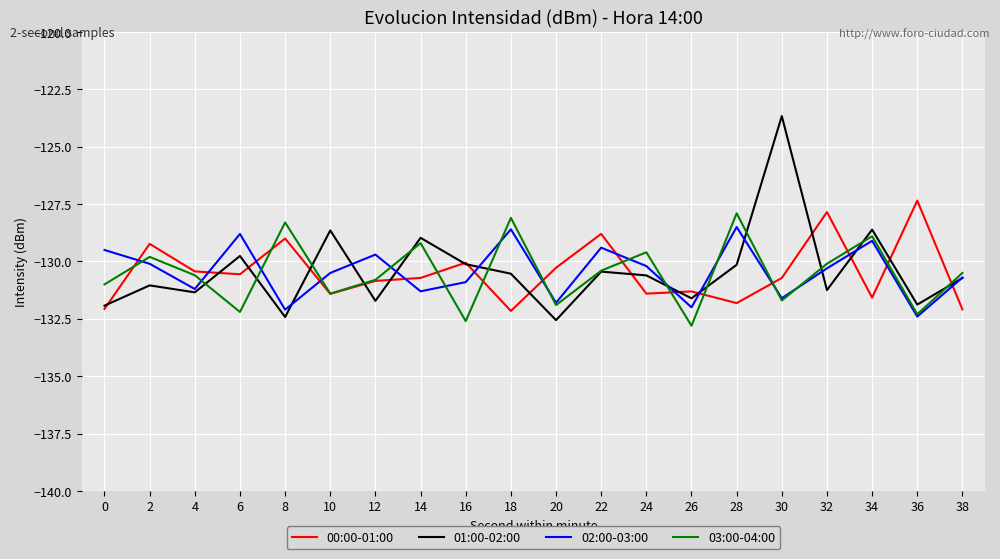

True or false: 00:00-01:00 has more than 0 points higher than both neighbors.

True